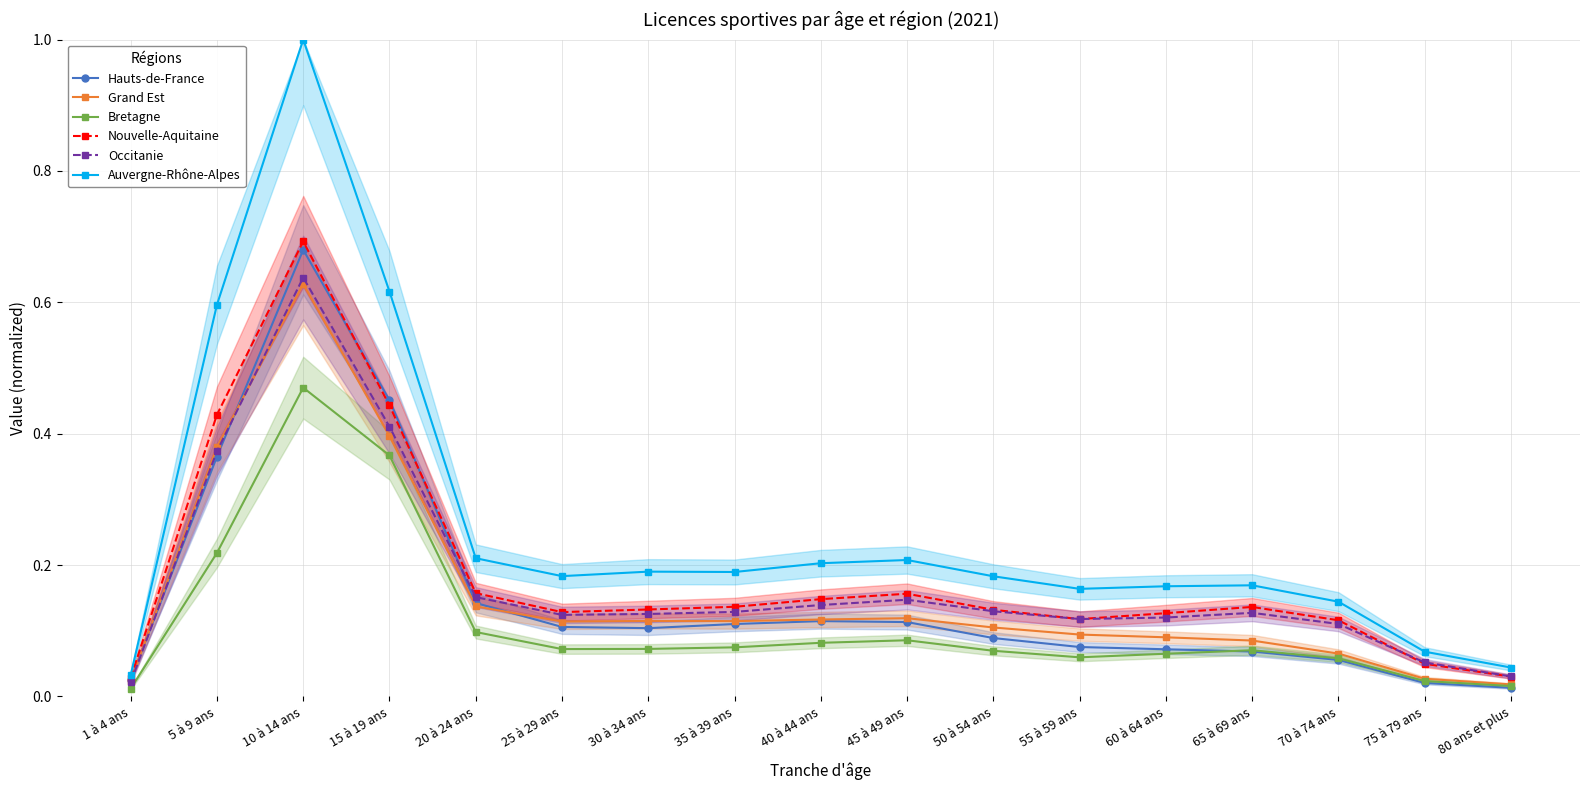

Where is Bretagne nearest to the value 0?

1 à 4 ans